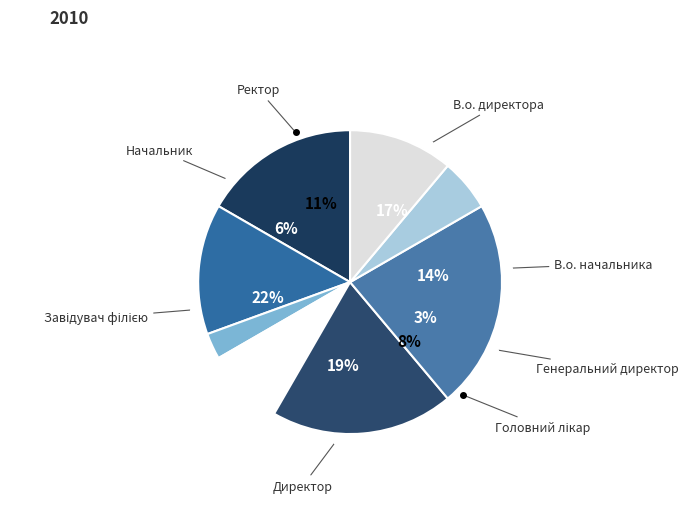

How many segments does this pie chart have?

8